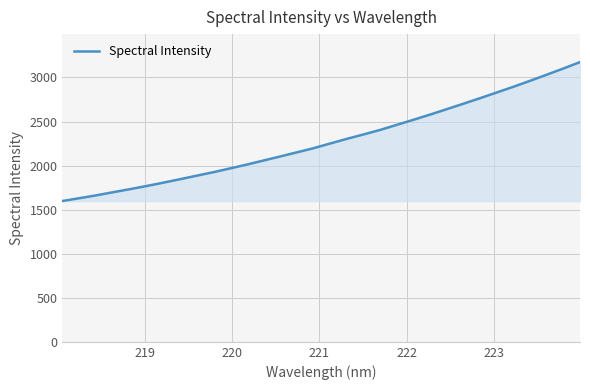

What is the difference between the maximum and minimum values?

1576.4